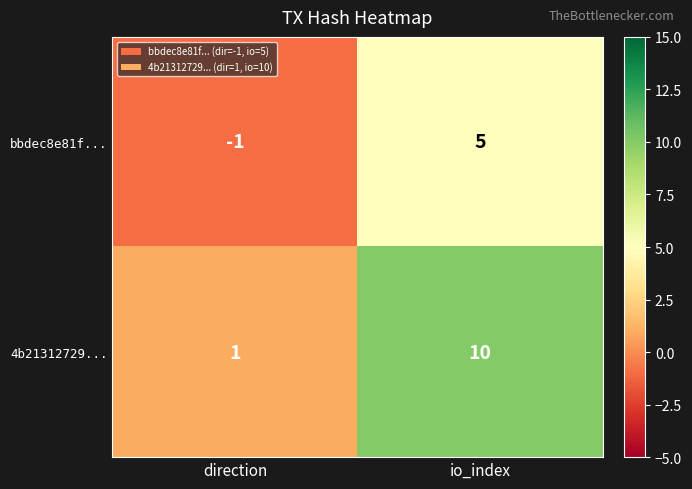

At which label is 4b21312729... closest to 5?

direction